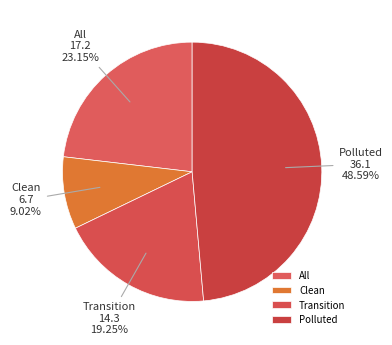

Between Polluted and Clean, which is larger?

Polluted